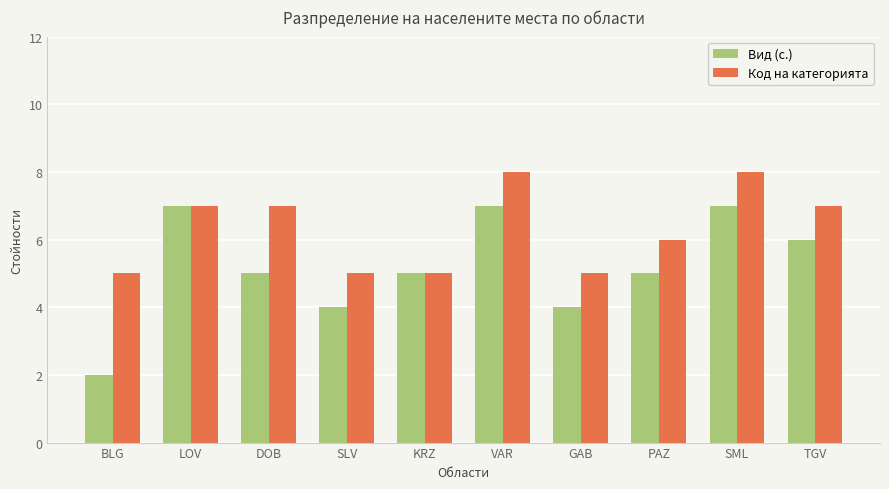

The Код на категорията series shows 14 at SML. True or false?

False